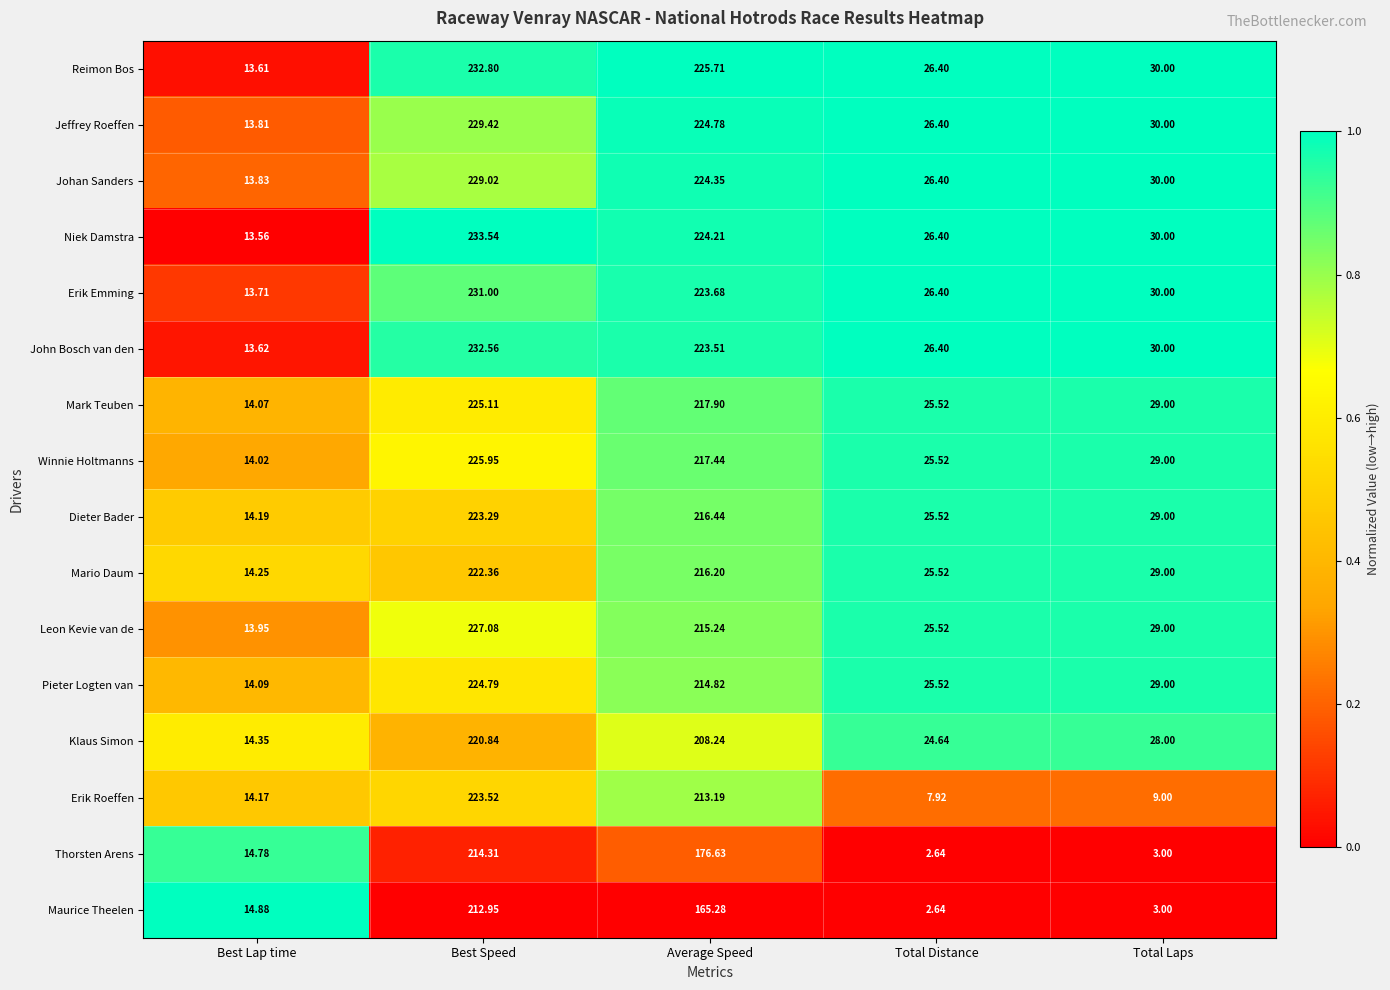

What is the total value across all series at Total Distance?

349.4